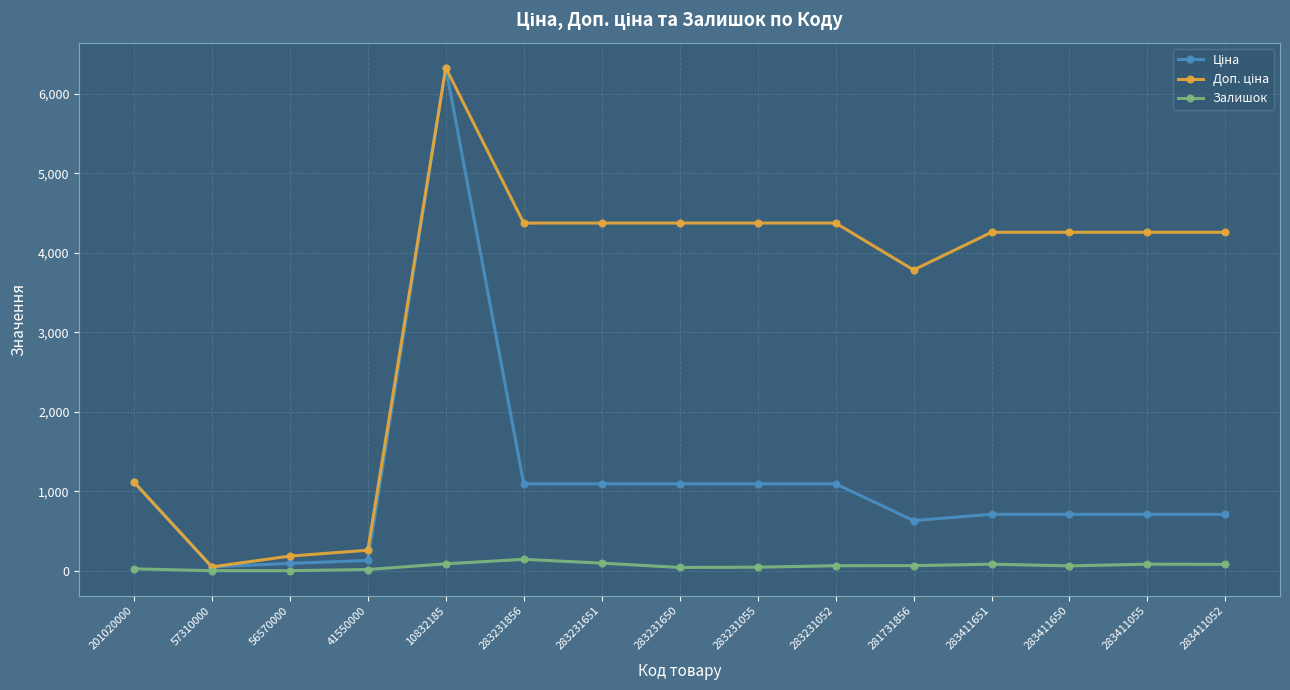

What is the greatest value displayed?

6328.7